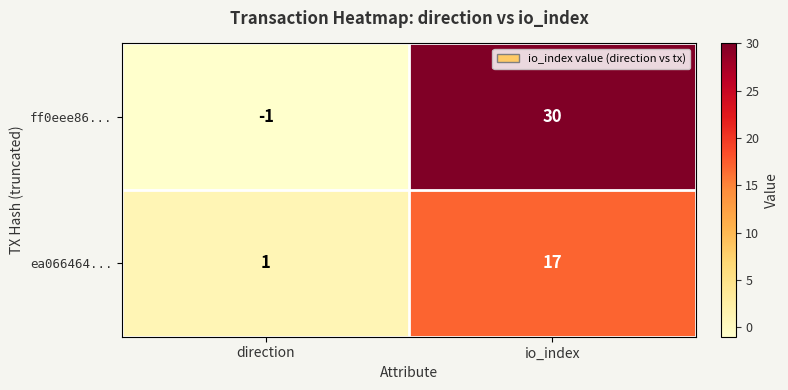

Between direction and io_index, which series saw the biggest shift?

ff0eee86...